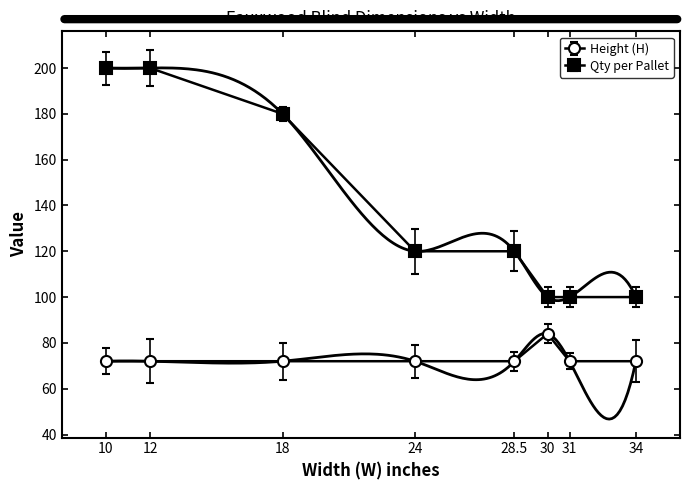

At which category is the sum across all series the highest?

10